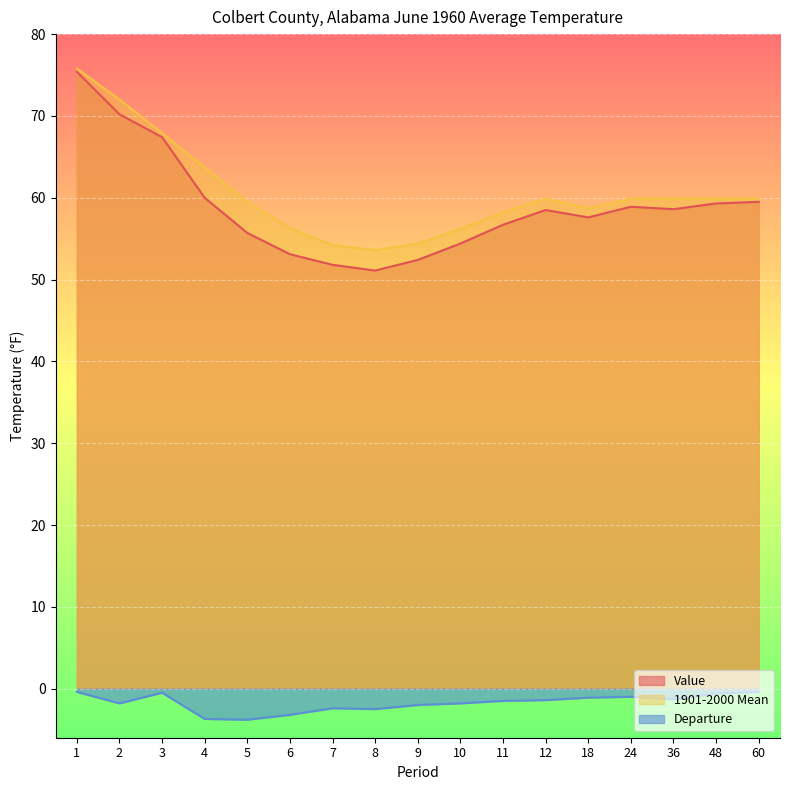

Reading left to right, list all the values displayed in this chart.

Value: 1=75.4	2=70.2	3=67.4	4=60.0	5=55.7	6=53.1	7=51.8	8=51.1	9=52.4	10=54.4	11=56.7	12=58.5	18=57.6	24=58.9	36=58.6	48=59.3	60=59.5
1901-2000 Mean: 1=75.8	2=72.0	3=67.9	4=63.7	5=59.5	6=56.3	7=54.2	8=53.6	9=54.4	10=56.2	11=58.2	12=59.9	18=58.7	24=59.9	36=59.9	48=59.9	60=59.9
Departure: 1=-0.4	2=-1.8	3=-0.5	4=-3.7	5=-3.8	6=-3.2	7=-2.4	8=-2.5	9=-2.0	10=-1.8	11=-1.5	12=-1.4	18=-1.1	24=-1.0	36=-1.3	48=-0.6	60=-0.4